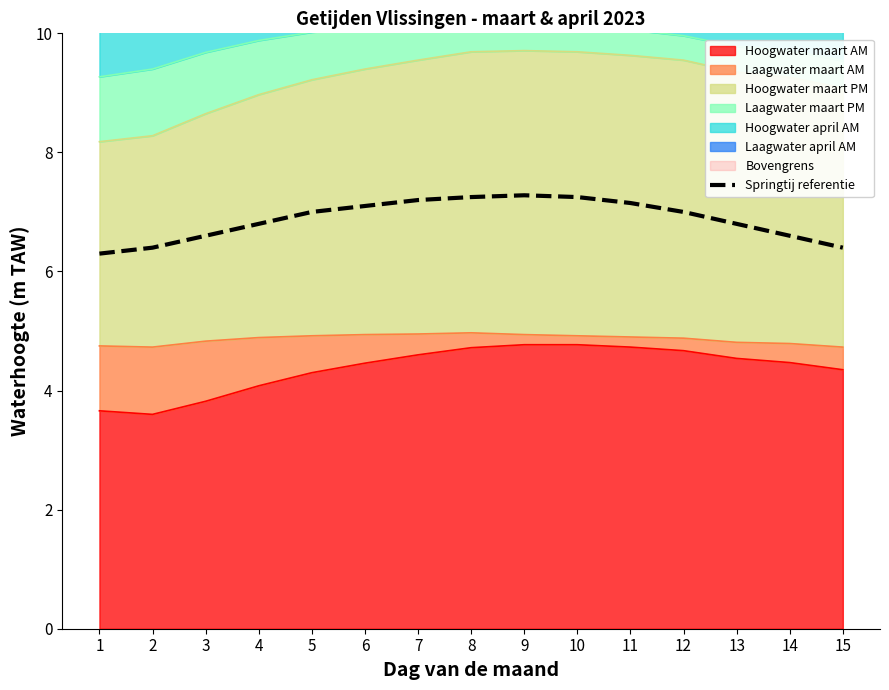

What value does the data have at 10?

7.2